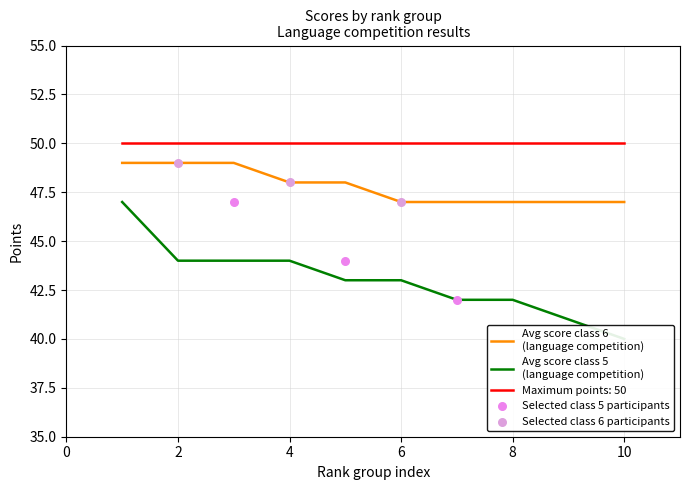

At which category is the sum across all series the highest?

1